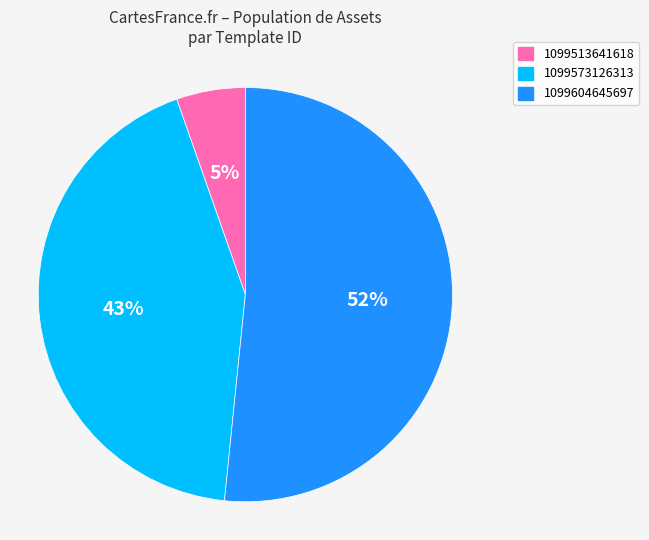

Which has a higher value, 1099604645697 or 1099513641618?

1099604645697